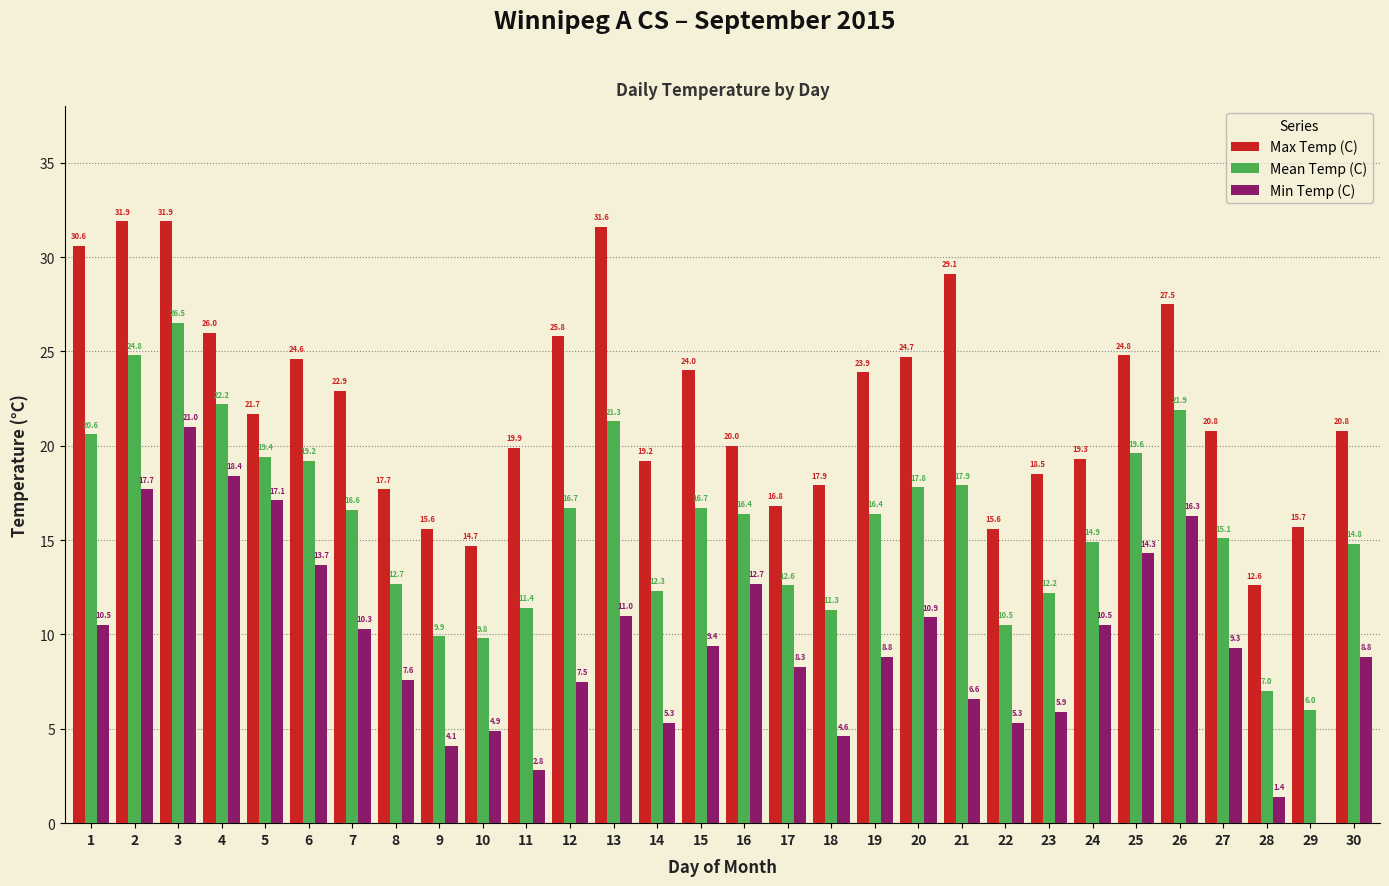

Between 20 and 18, which is larger?

20